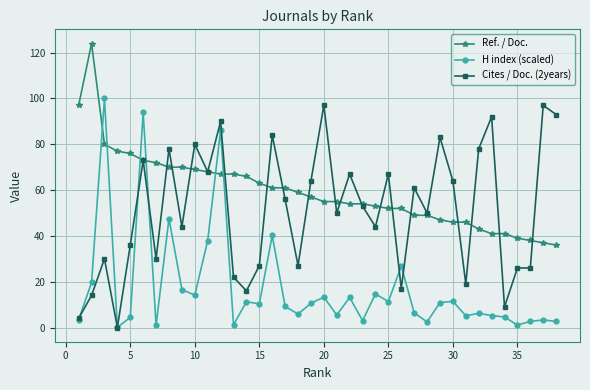

How many intersections are there between H index (scaled) and Ref. / Doc.?

6